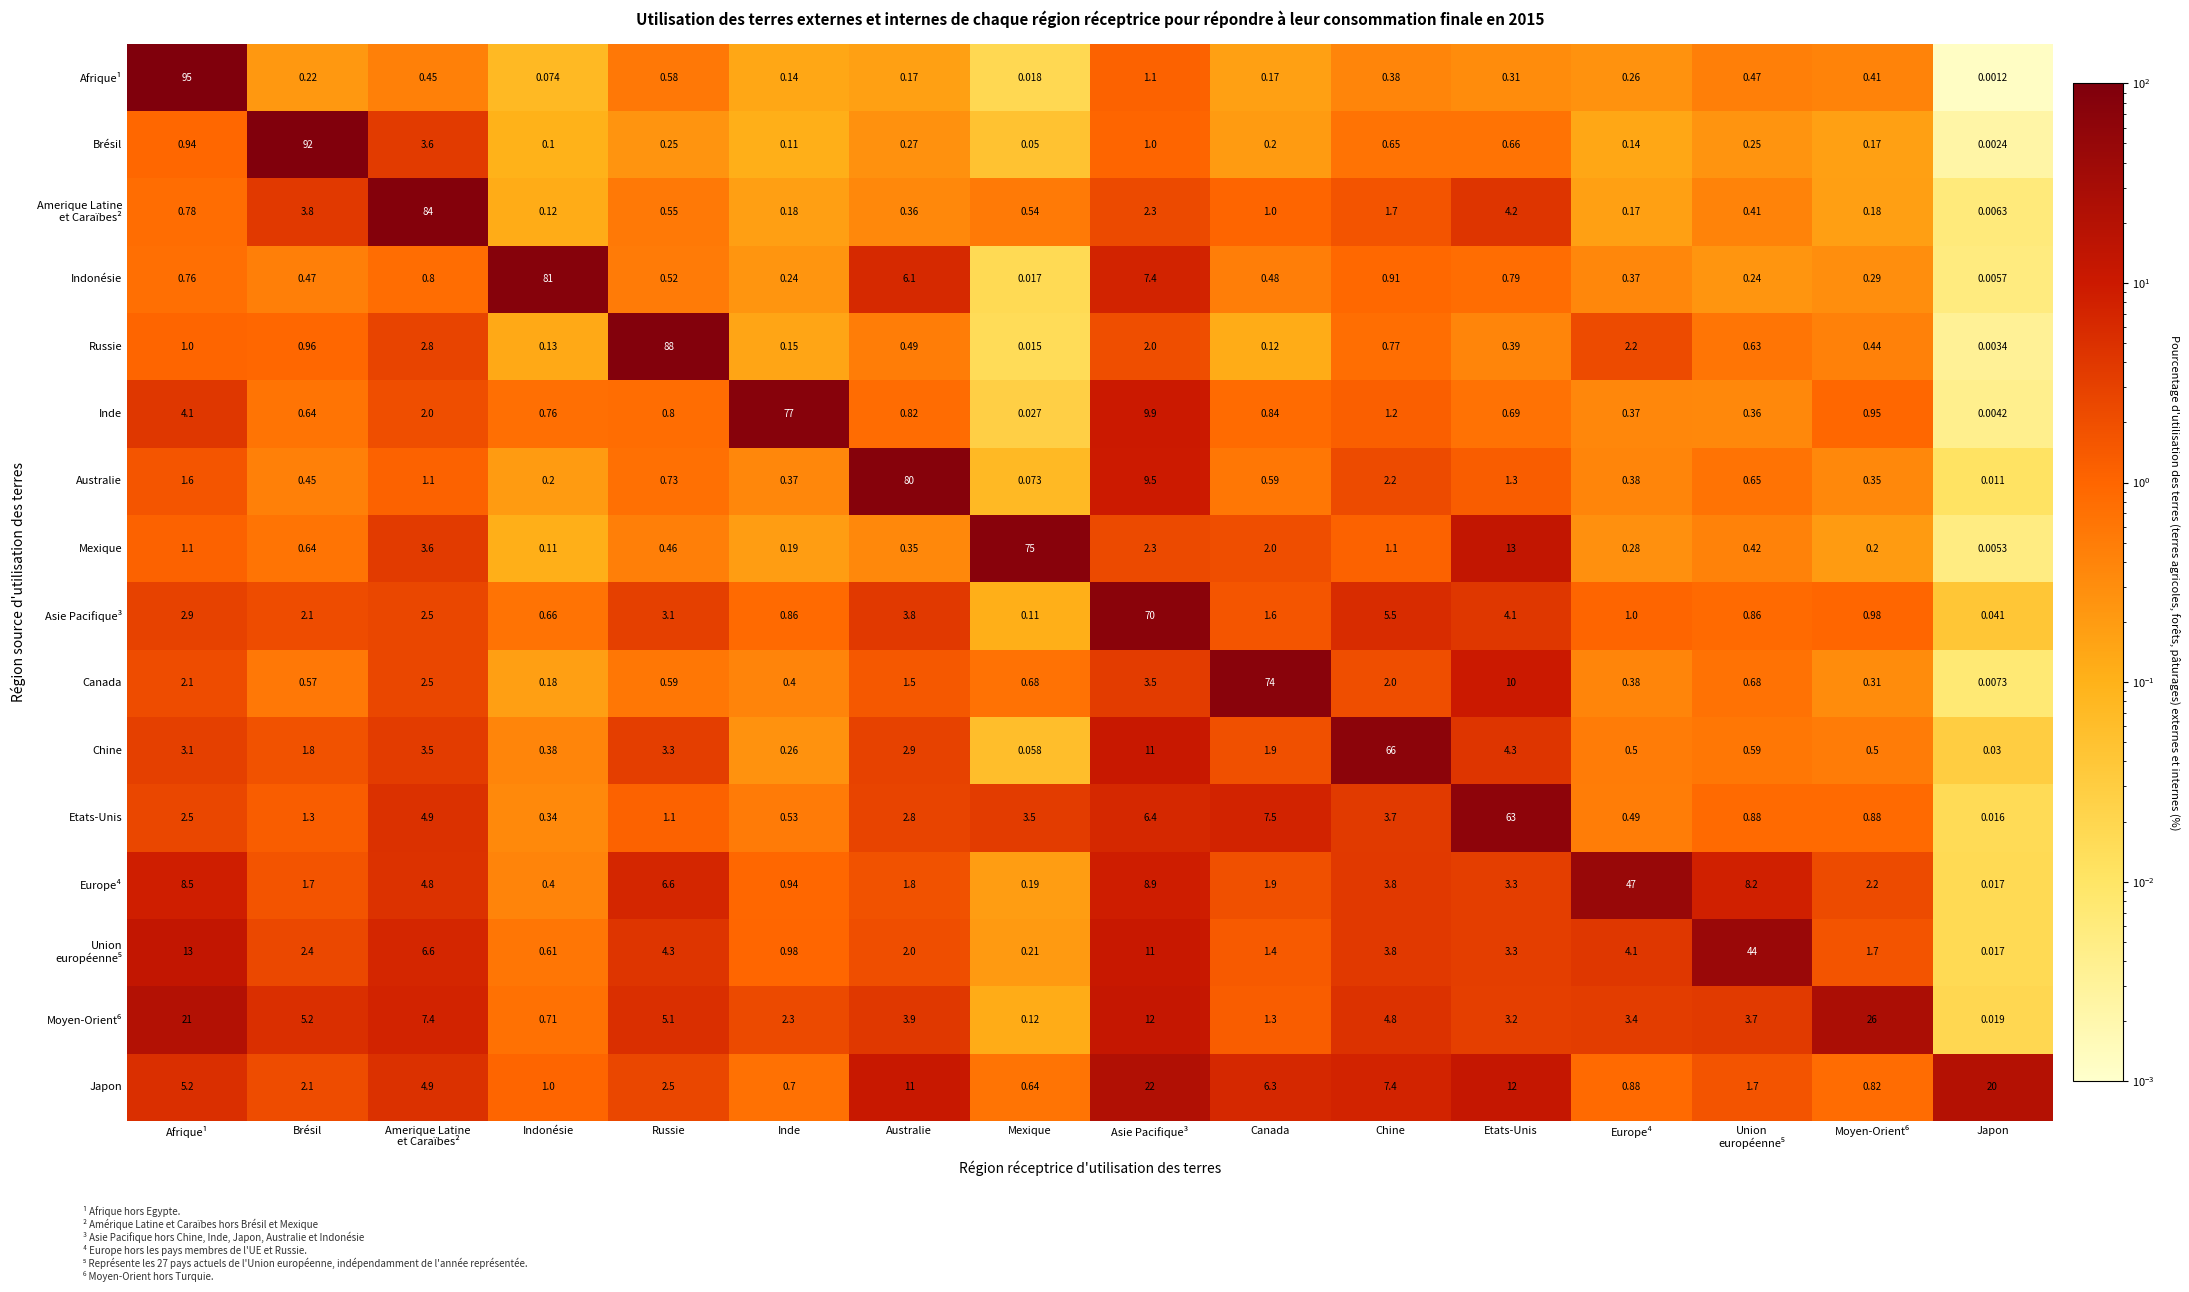

At which label does Inde reach its minimum?

Japon